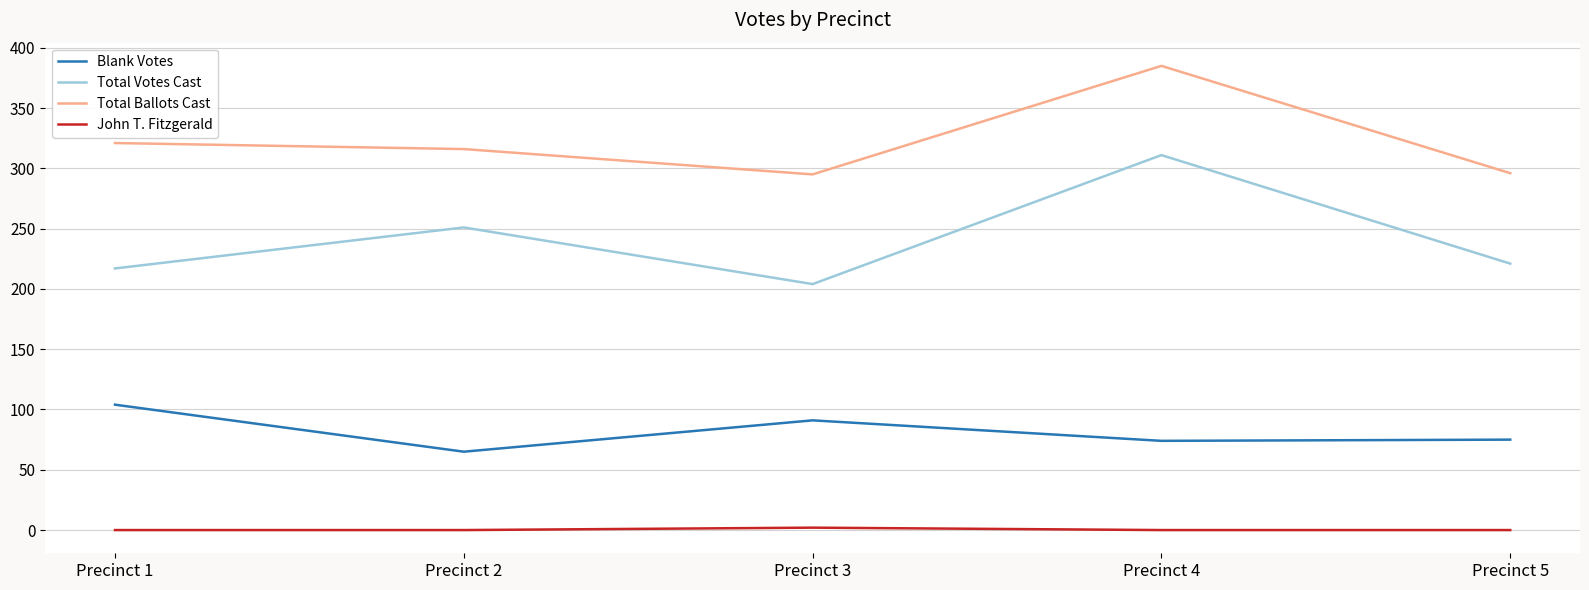

Count the number of data series in this chart.

4